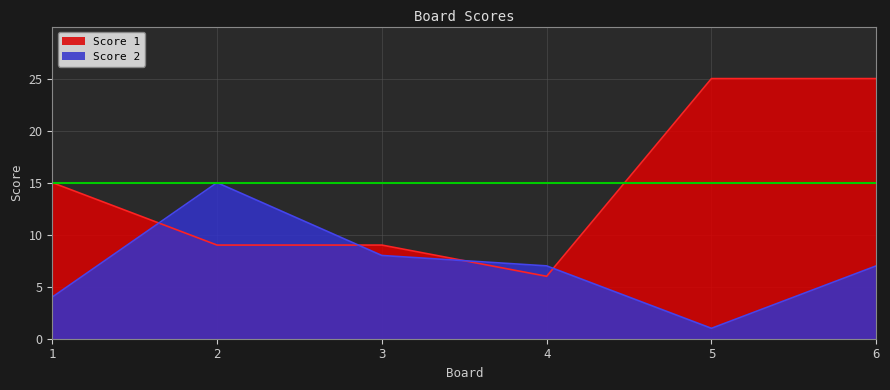

What is the maximum value for Score 2?

15